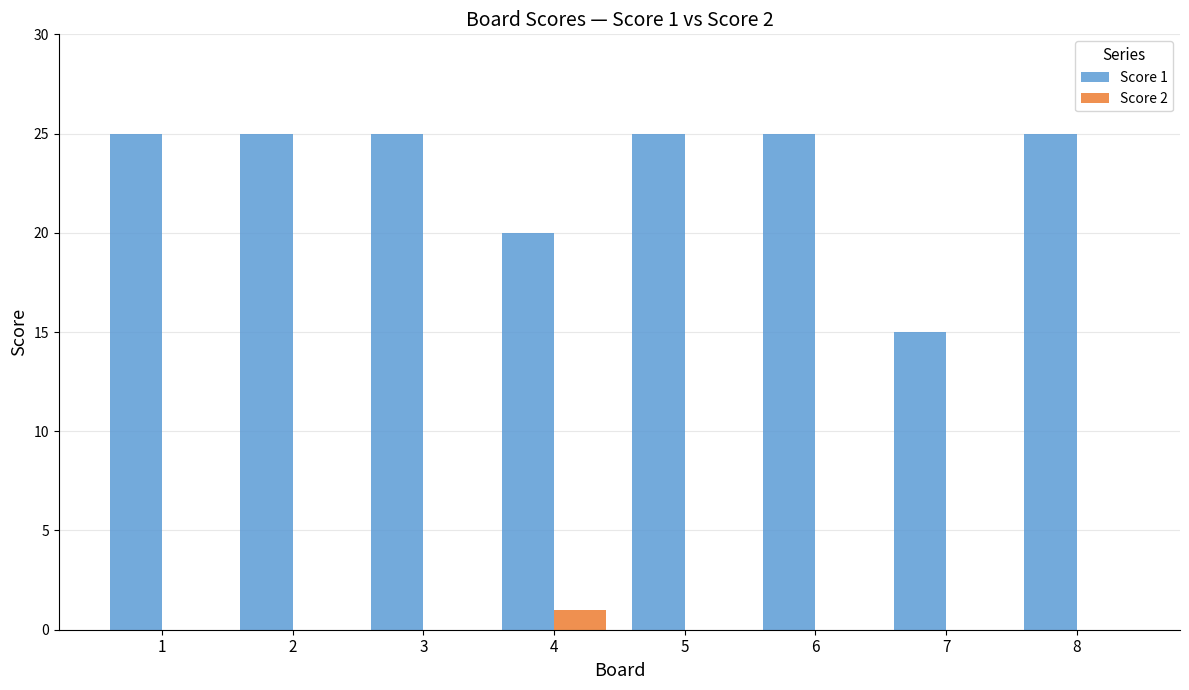

The Score 1 series shows 25 at 5. True or false?

True